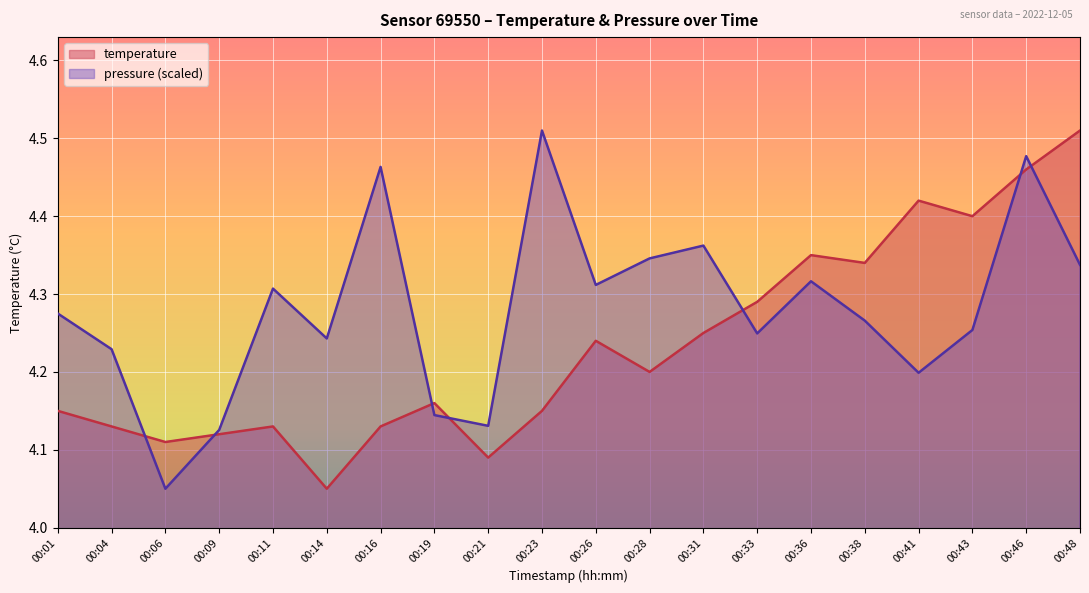

In pressure_norm, how many points are higher than both neighbors (excluding endpoints)?

6